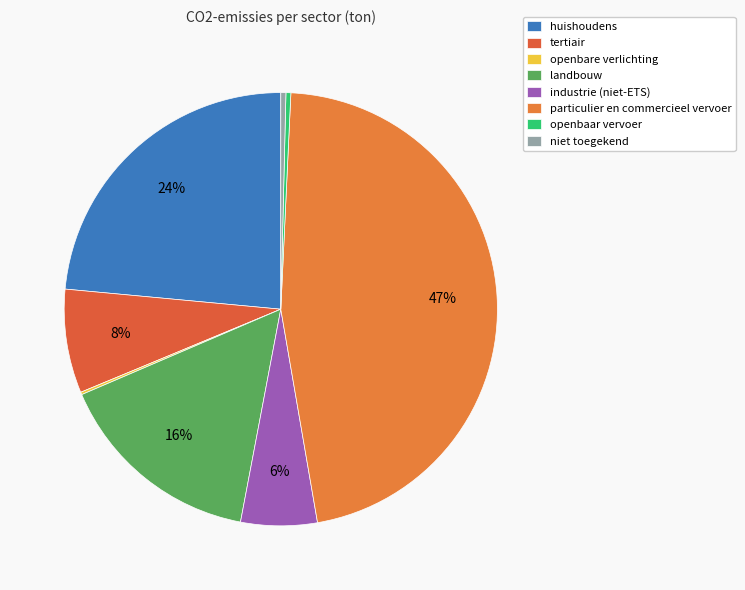

What is the change in value from particulier en commercieel vervoer to niet toegekend?

-71830.1